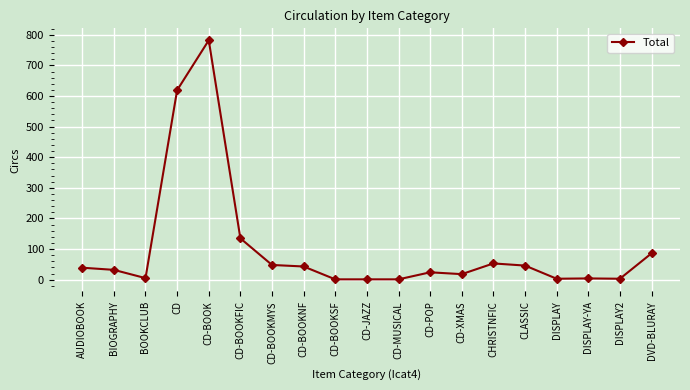

At which category does the data reach its first local valley?

BOOKCLUB